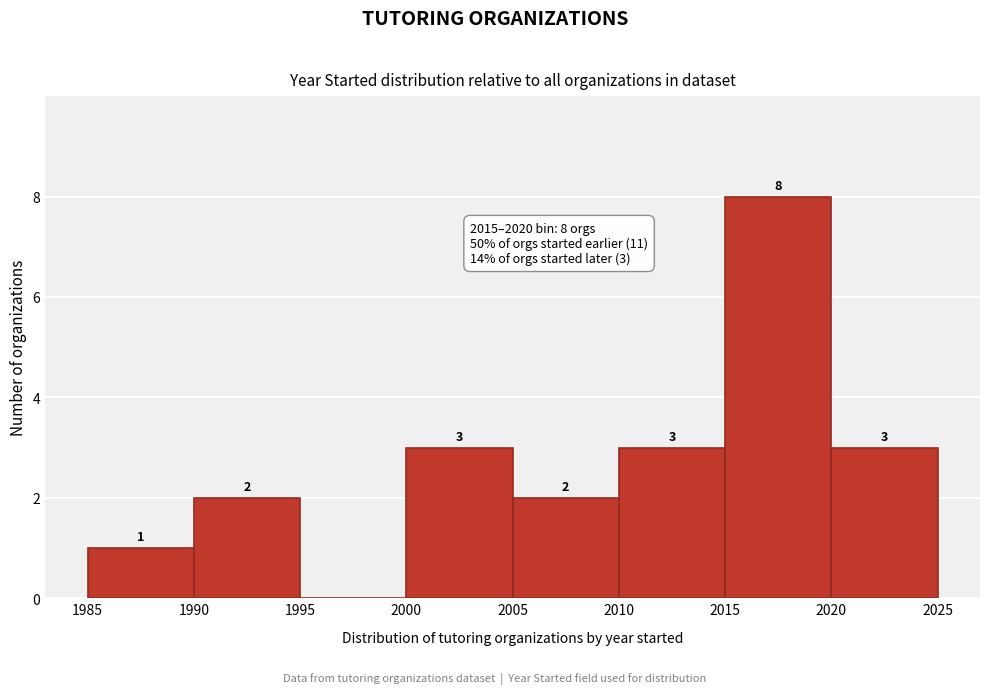

Which range on the x-axis has the tallest bar?

2015 to 2020